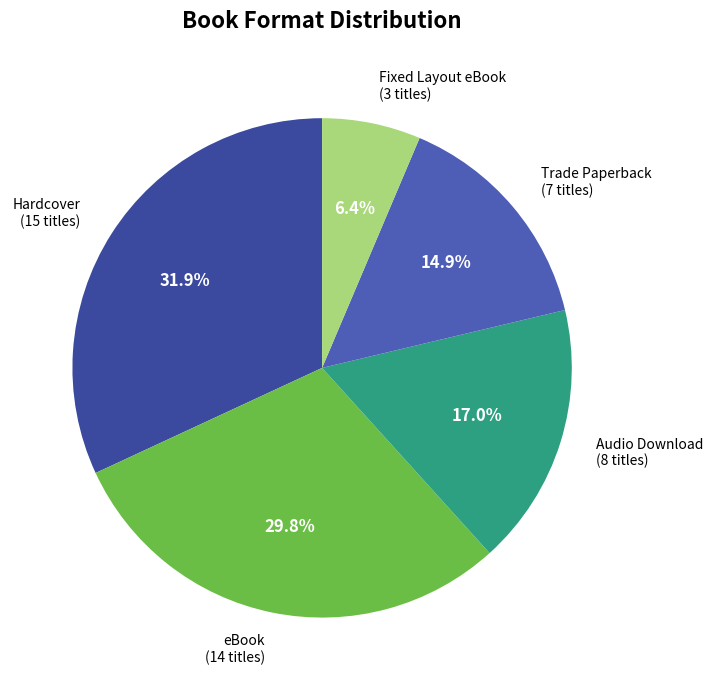

To the nearest percent, what percentage of the pie is Hardcover?

32%